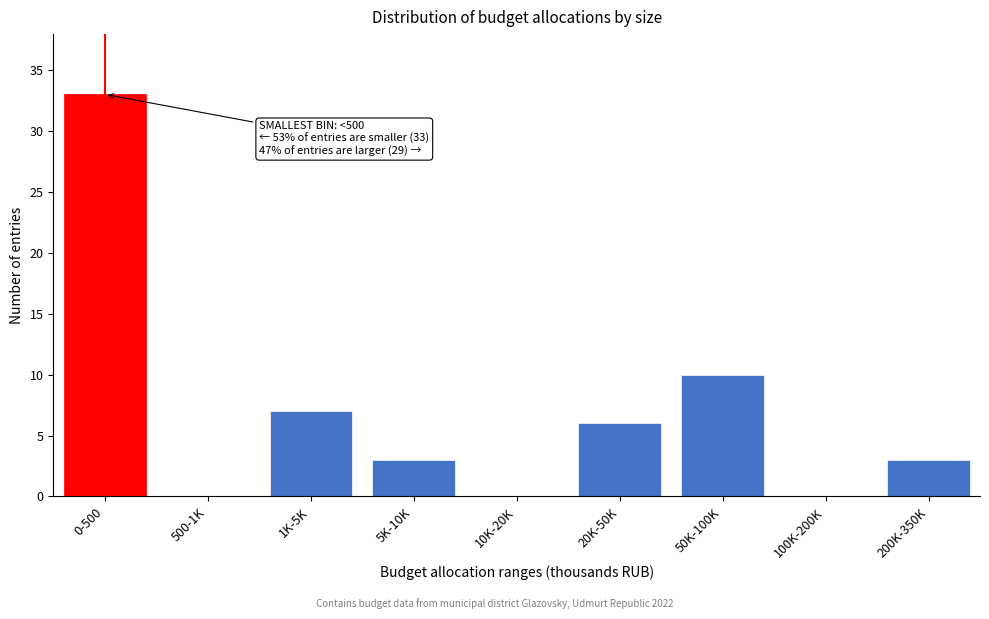

Reading left to right, transcribe all the data shown in this chart.

0-500=33	500-1K=0	1K-5K=7	5K-10K=3	10K-20K=0	20K-50K=6	50K-100K=10	100K-200K=0	200K-350K=3